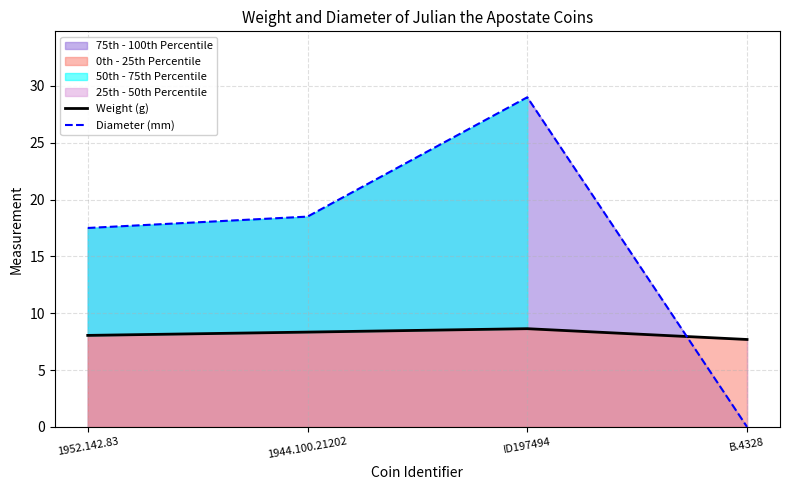

What is the difference between the Weight (g) values at ID197494 and B.4328?

1.0